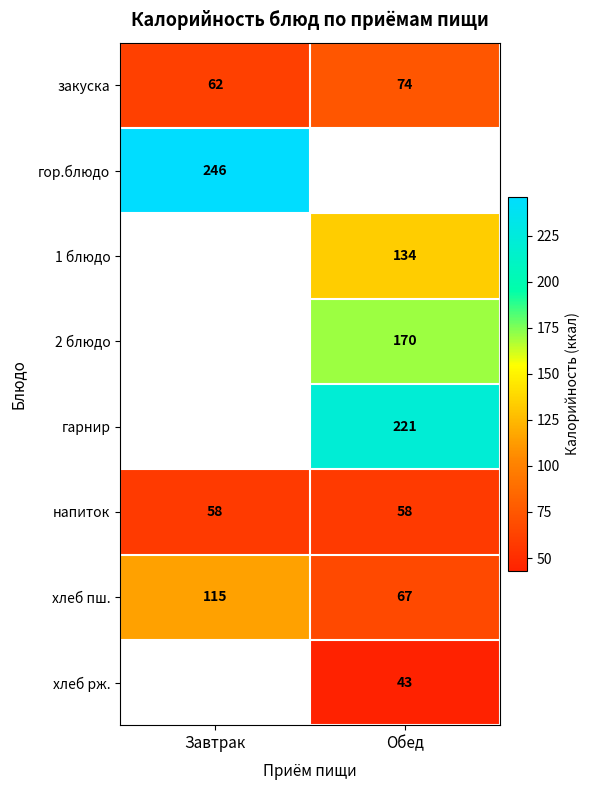

Is the value of напиток at Завтрак greater than the value of хлеб пш. at Завтрак?

No